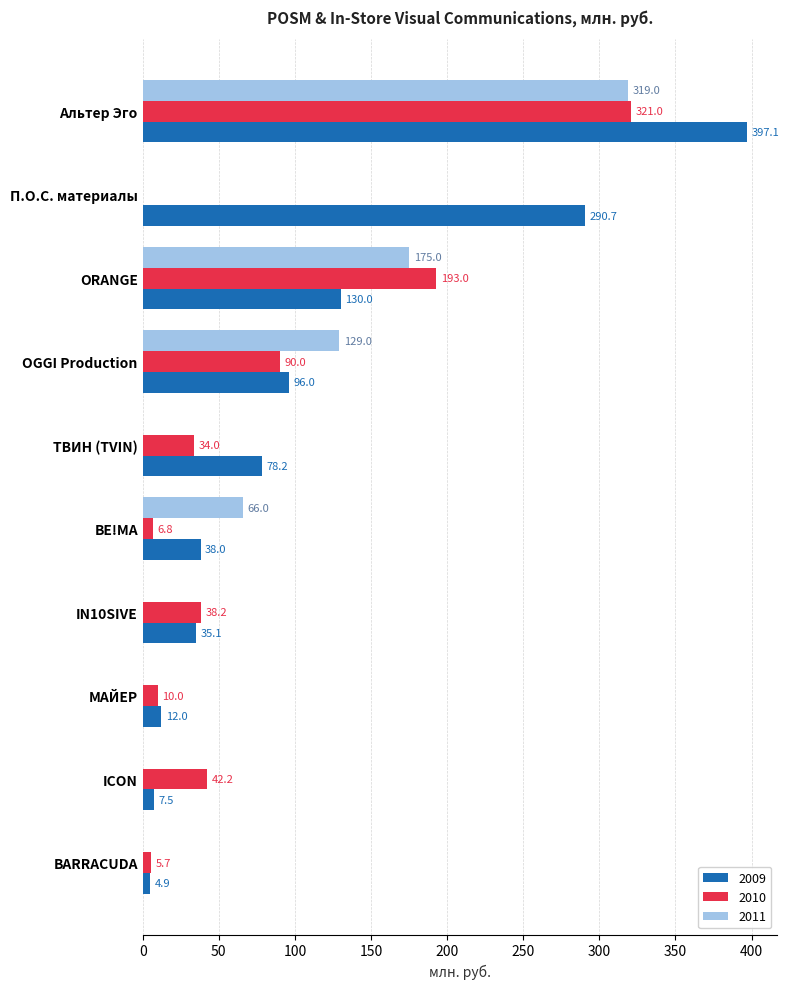

What is the greatest value displayed?

397.1